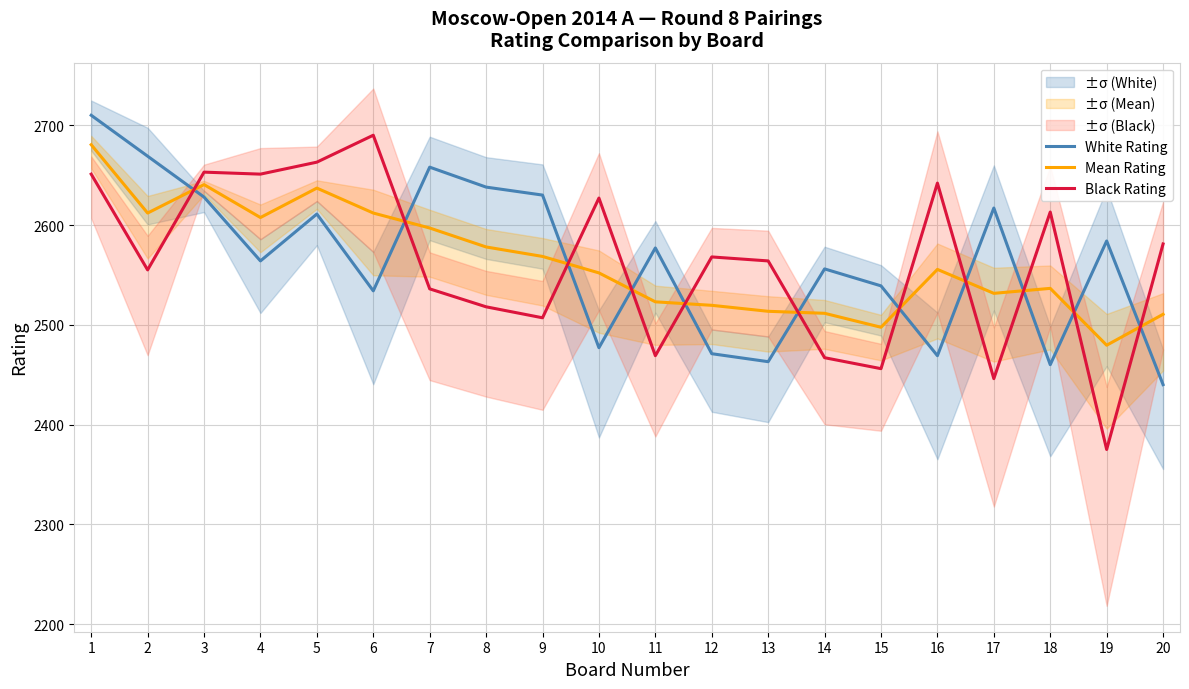

What is the difference between the highest and lowest values at 6?

156.0